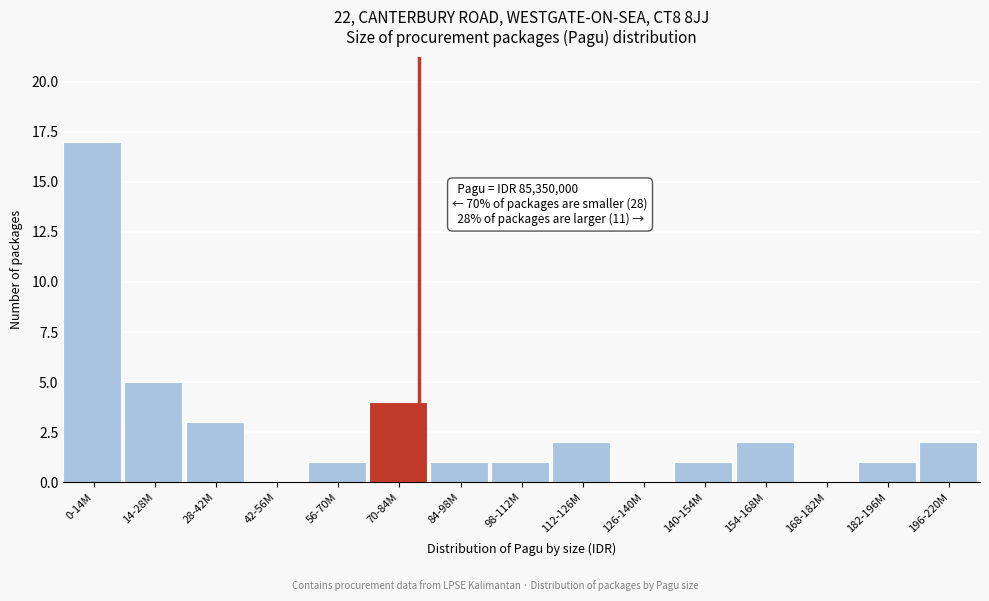

Reading left to right, list all the values displayed in this chart.

0-14M=17	14-28M=5	28-42M=3	42-56M=0	56-70M=1	70-84M=4	84-98M=1	98-112M=1	112-126M=2	126-140M=0	140-154M=1	154-168M=2	168-182M=0	182-196M=1	196-220M=2